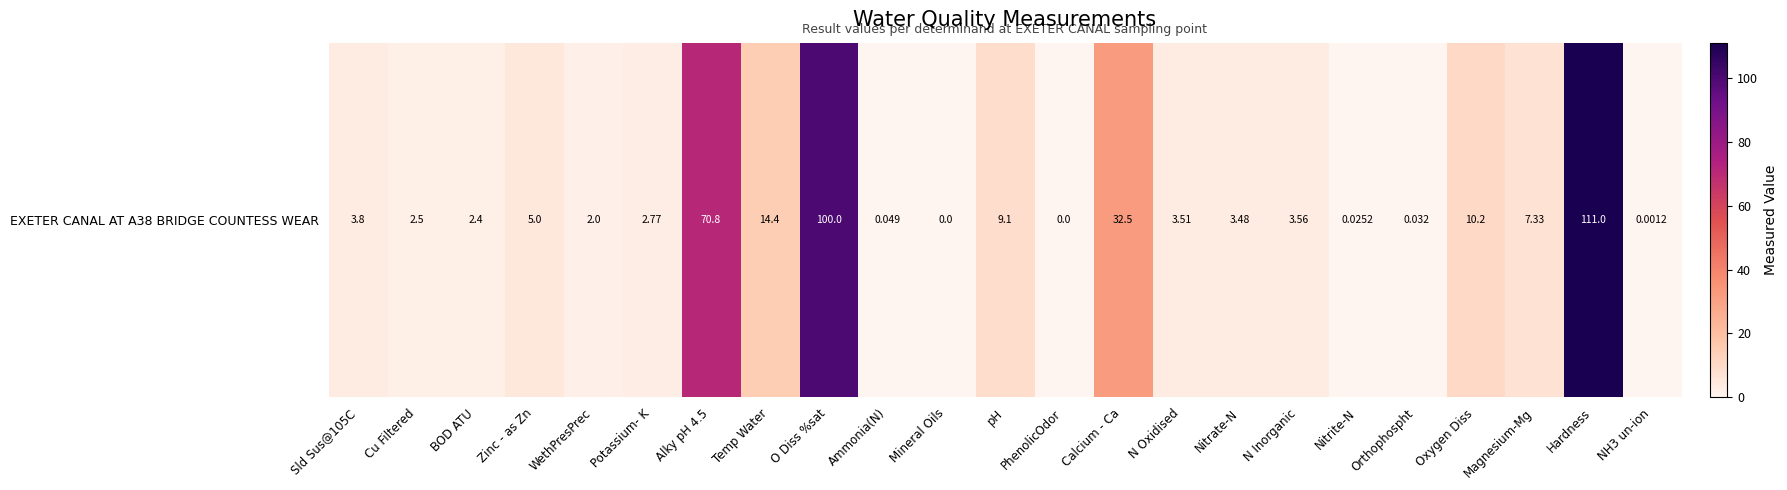

Which label corresponds to the smallest value in the chart?

Mineral Oils